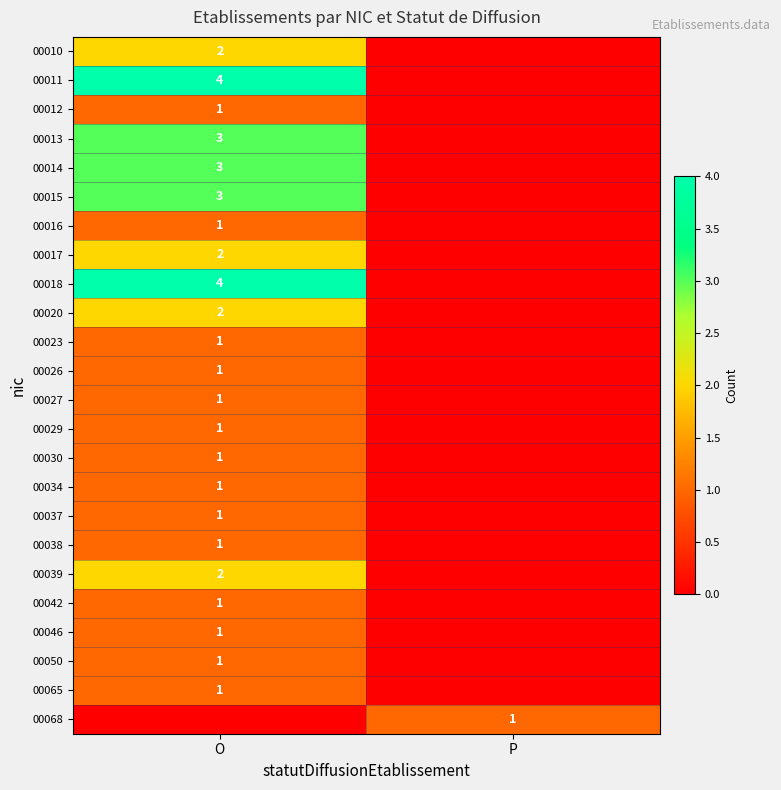

At which category does the chart reach its minimum across all series?

P